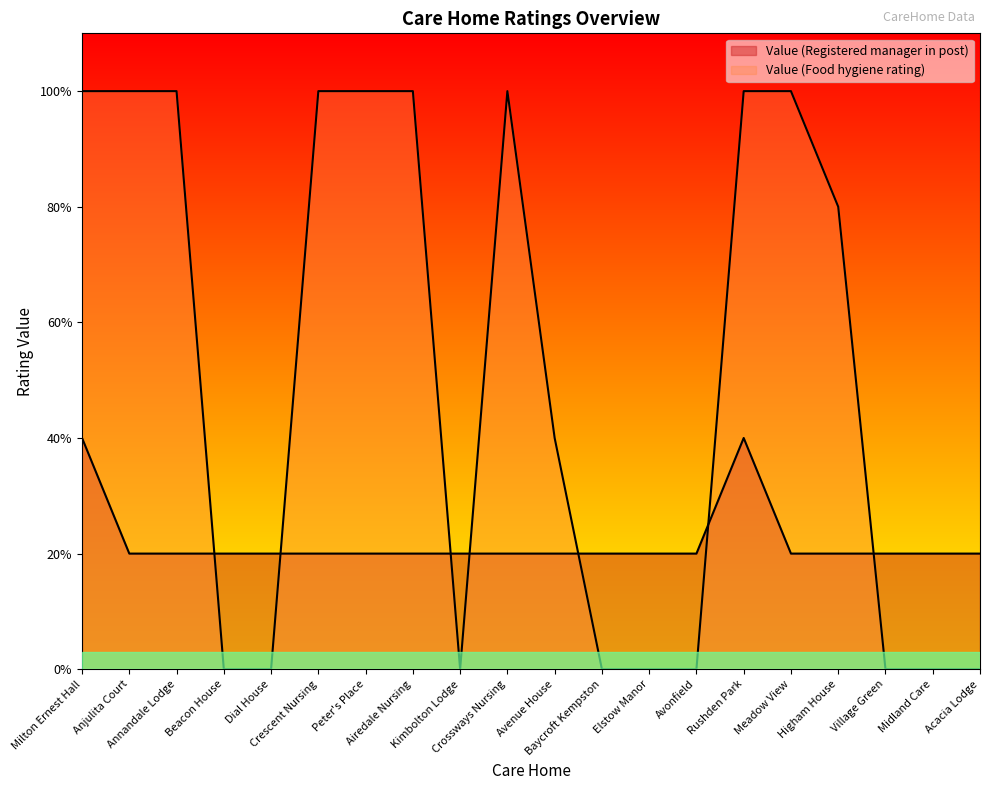

At which category is the sum across all series the highest?

Milton Ernest Hall